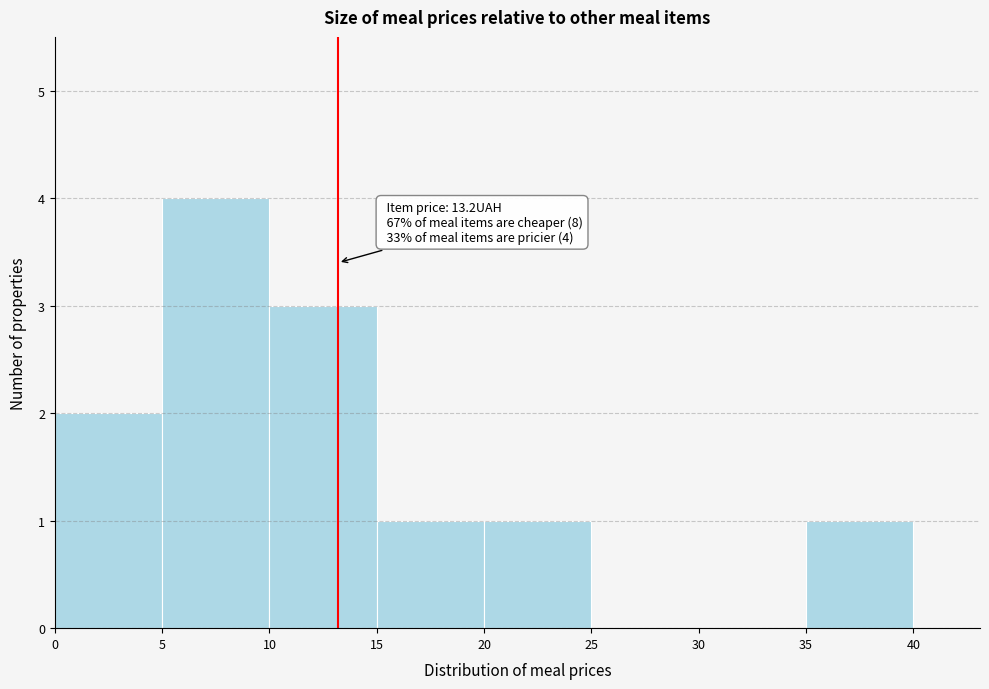

Which range on the x-axis has the tallest bar?

5 to 10